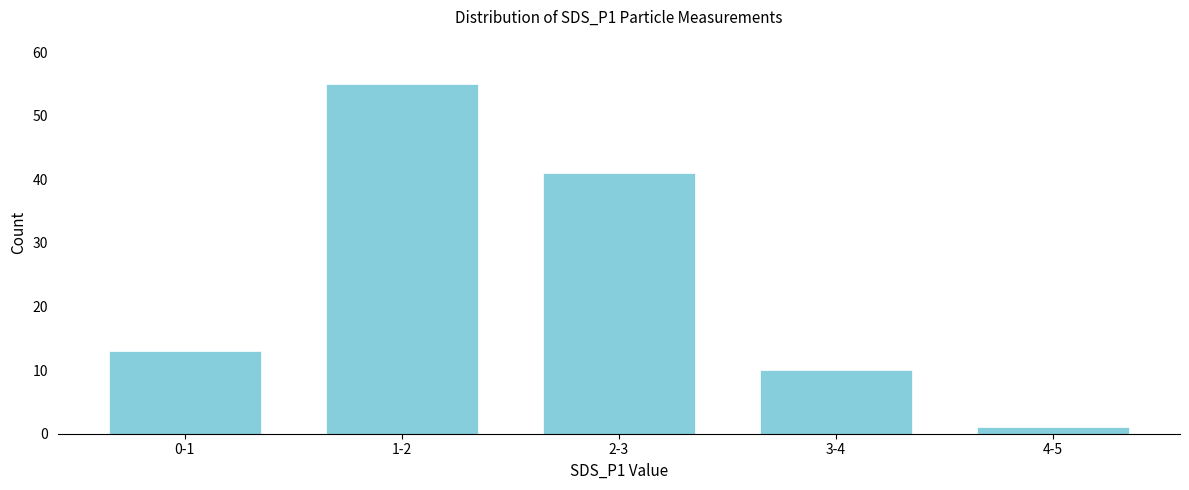

Reading right to left, transcribe all the data shown in this chart.

4-5=1	3-4=10	2-3=41	1-2=55	0-1=13